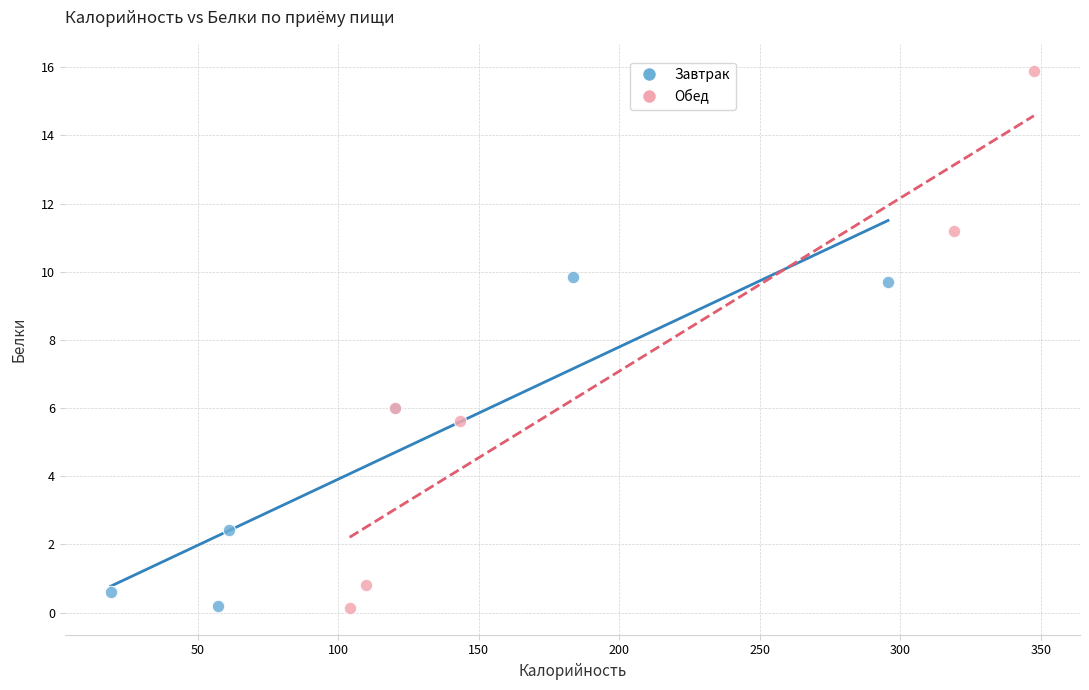

Which series has the widest spread of Y values?

Обед